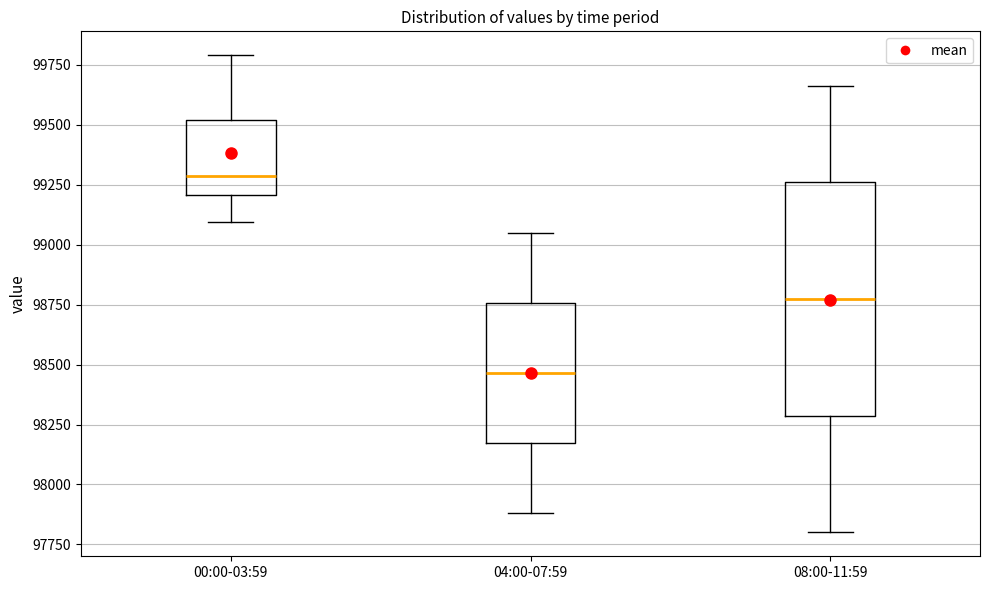

Reading left to right, transcribe this box plot: for each box, give where its median line is, the range the box spans, and where its two whiskers end, as read against the y-axis. The values are not printed on the chart, so give them approximately, as read against the axis.

00:00-03:59: median 99300, box 99200 to 99500, whiskers 99100 to 99800
04:00-07:59: median 98450, box 98150 to 98750, whiskers 97900 to 99050
08:00-11:59: median 98800, box 98300 to 99250, whiskers 97800 to 99650